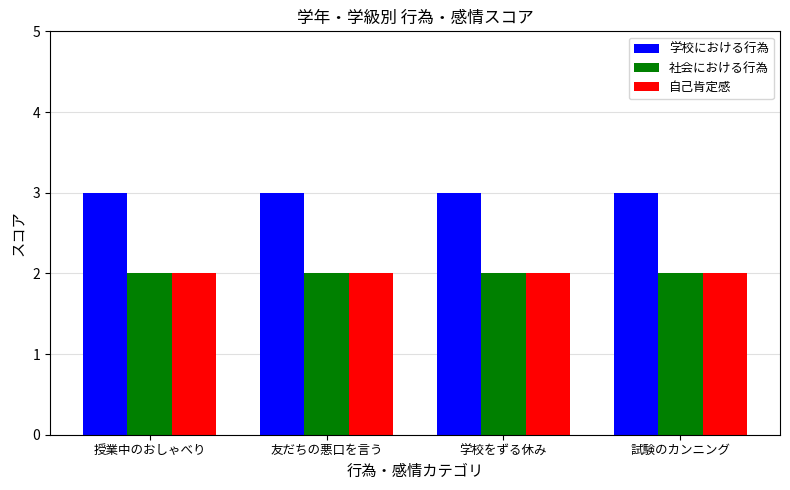

What is the maximum value shown in the chart?

3